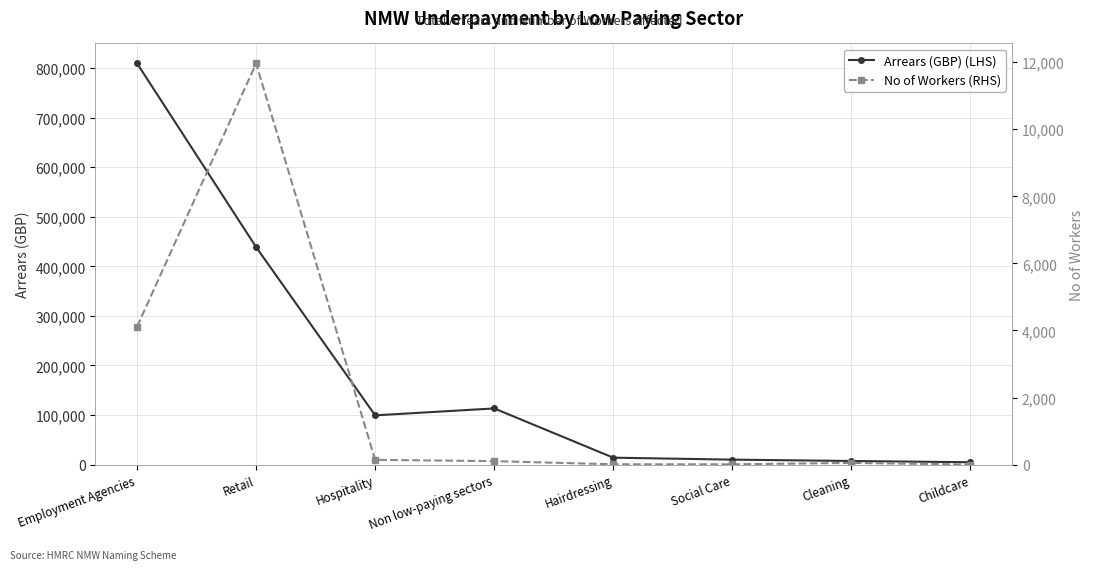

Rank the series by their average value, from lowest to highest.

No of Workers (RHS), Arrears (GBP) (LHS)